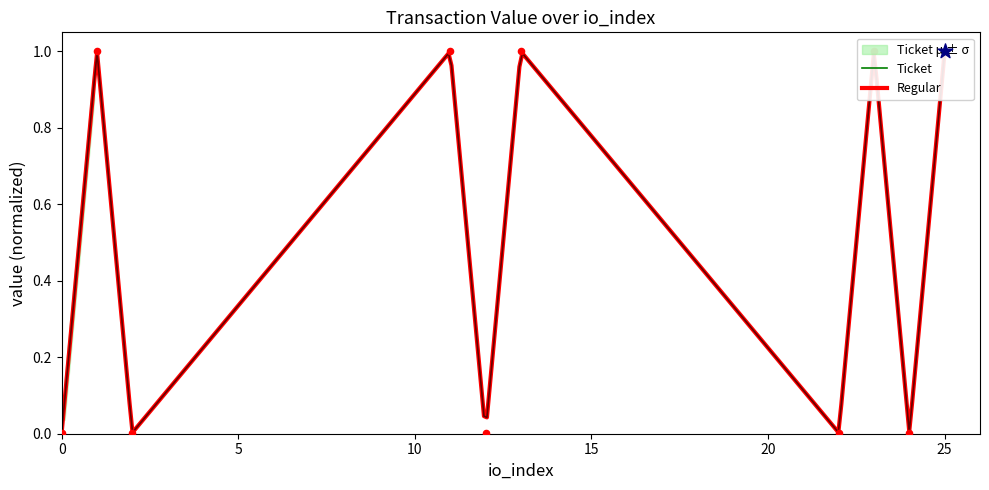

Between 9 and 15, which is larger?

9